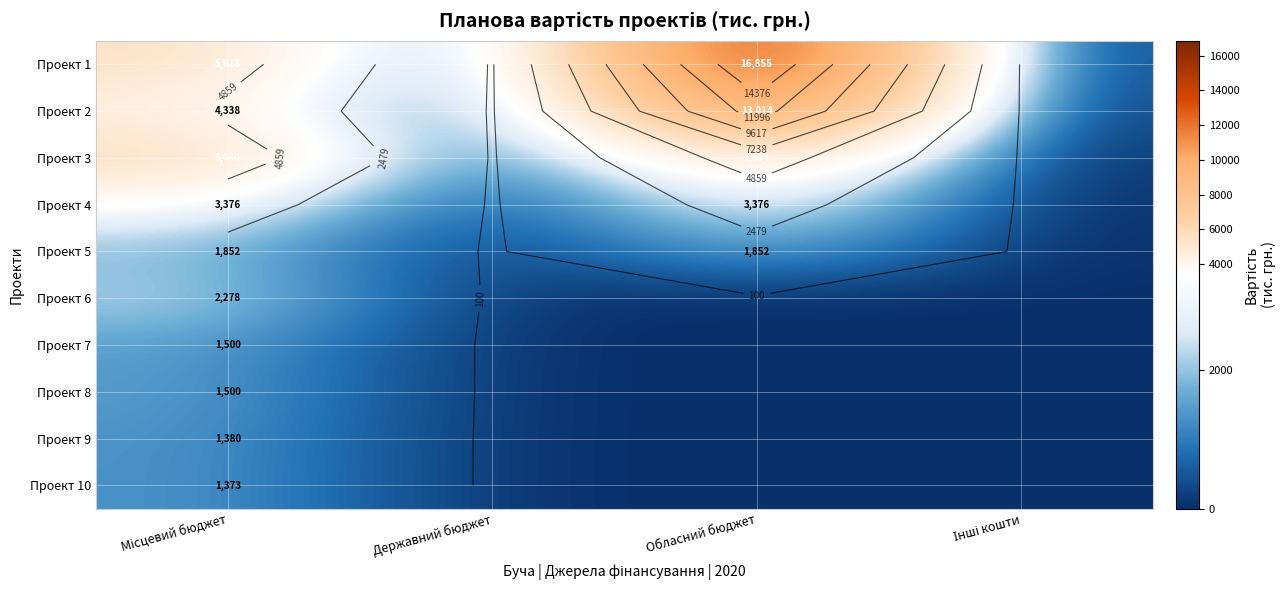

Rank the series by their maximum value, from highest to lowest.

Проект 1, Проект 2, Проект 3, Проект 4, Проект 6, Проект 5, Проект 7, Проект 8, Проект 9, Проект 10